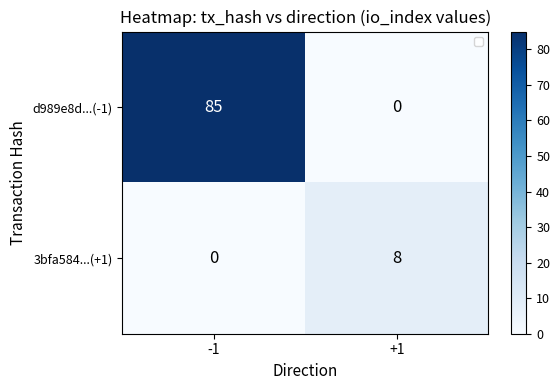

Where is d989e8d...(-1) nearest to the value 42?

+1